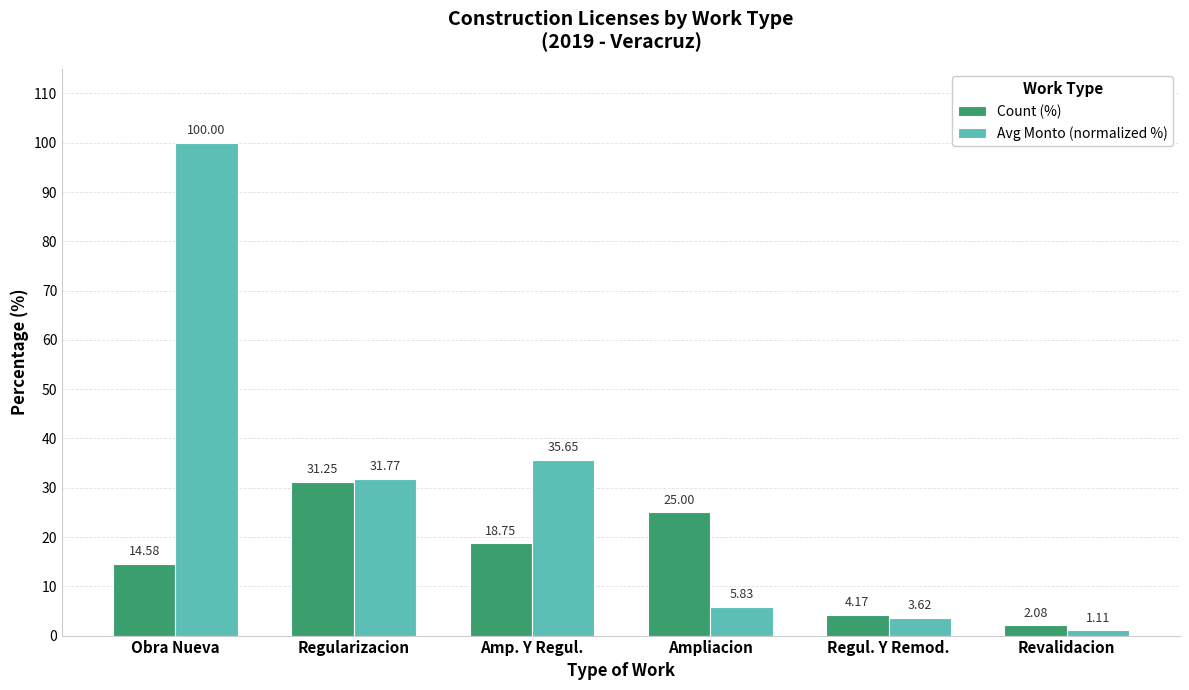

List the series in order of their overall mean, lowest first.

Count (%), Avg Monto (normalized %)